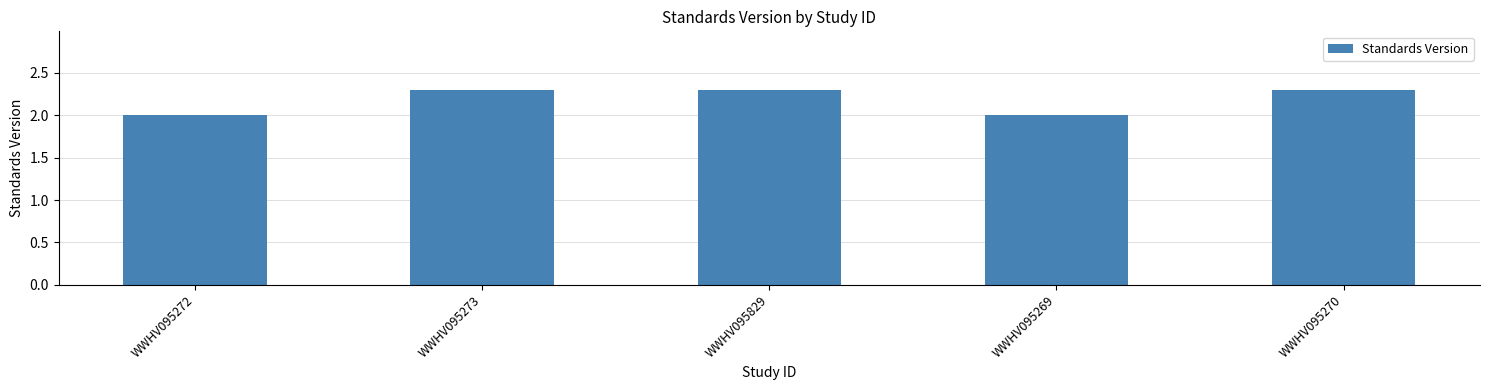

What is the difference between the values at WWHV095273 and WWHV095269?

0.3